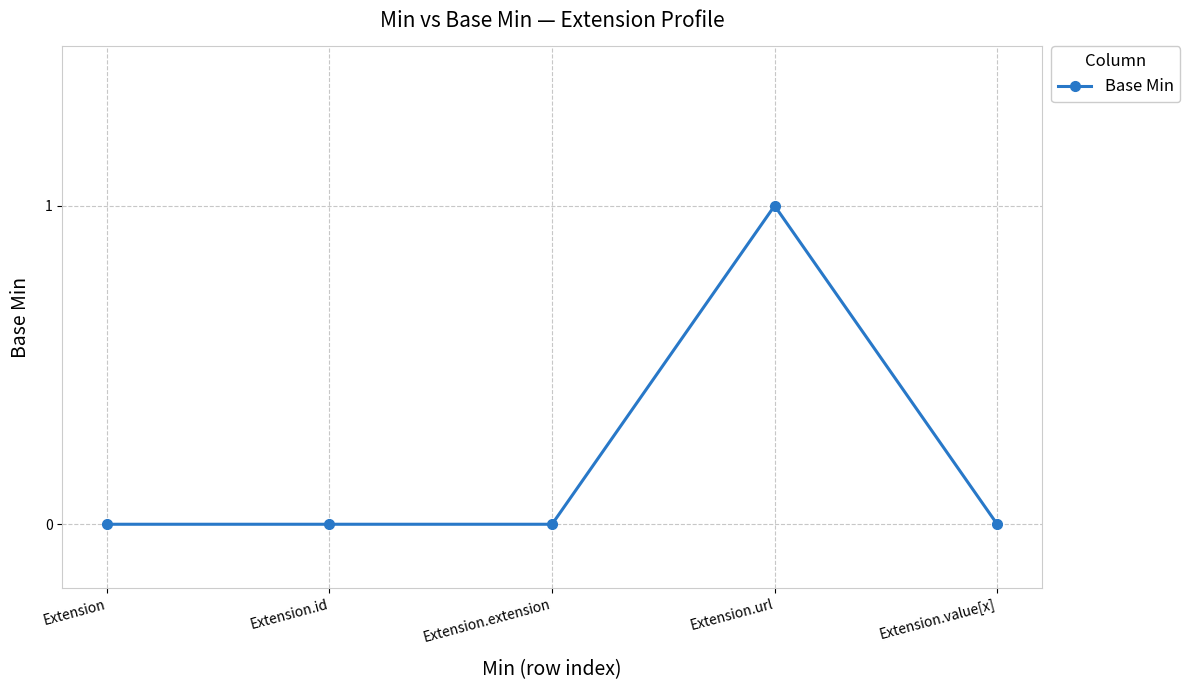

What is the change in value from Extension.extension to Extension.url?

+1